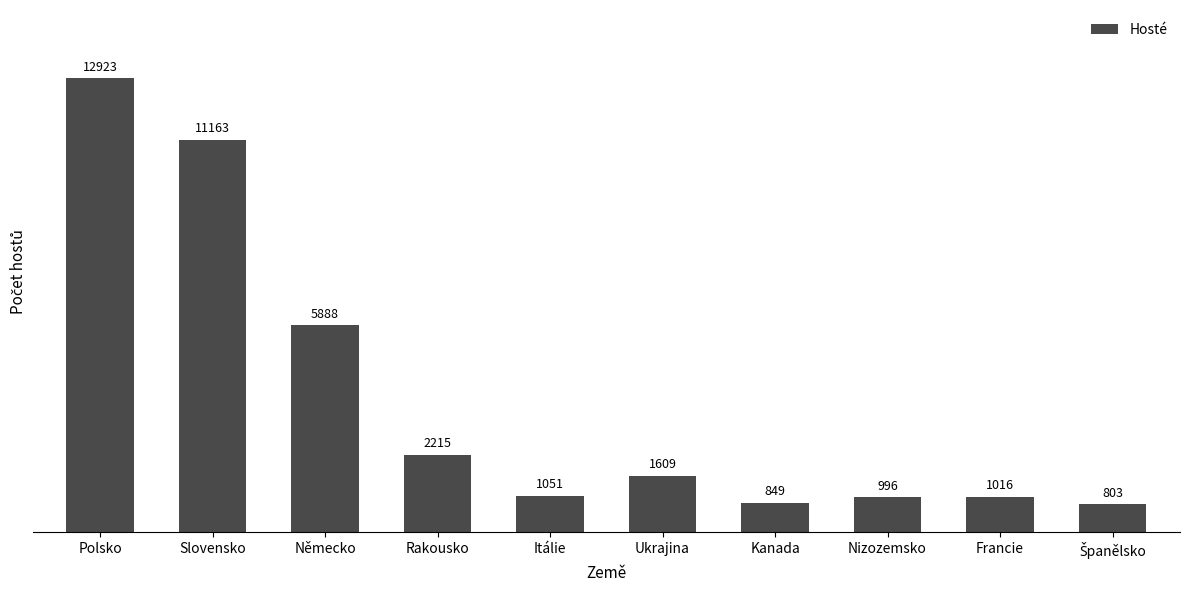

What is the smallest value displayed?

803